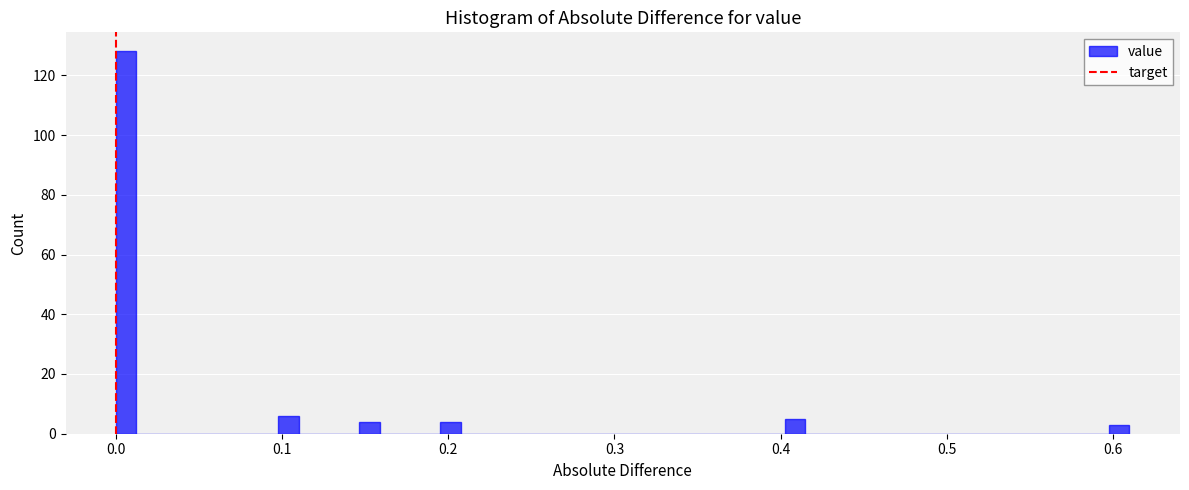

Read against the x-axis, roughly where is the centre of the tallest bar?

0.01